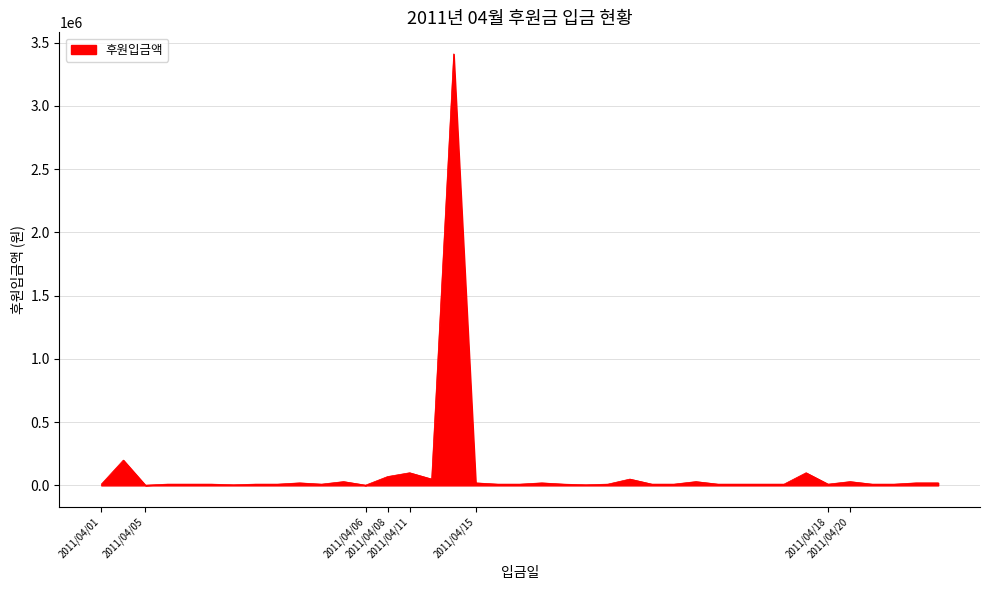

What is the maximum value shown in the chart?

3410000